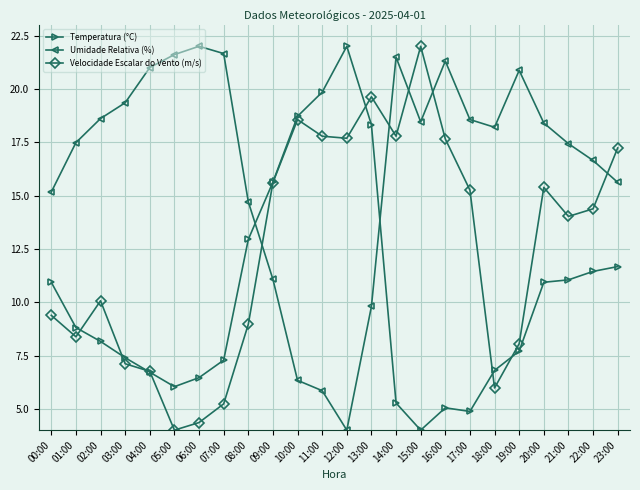

At how many categories does at least one series exceed 16?

21